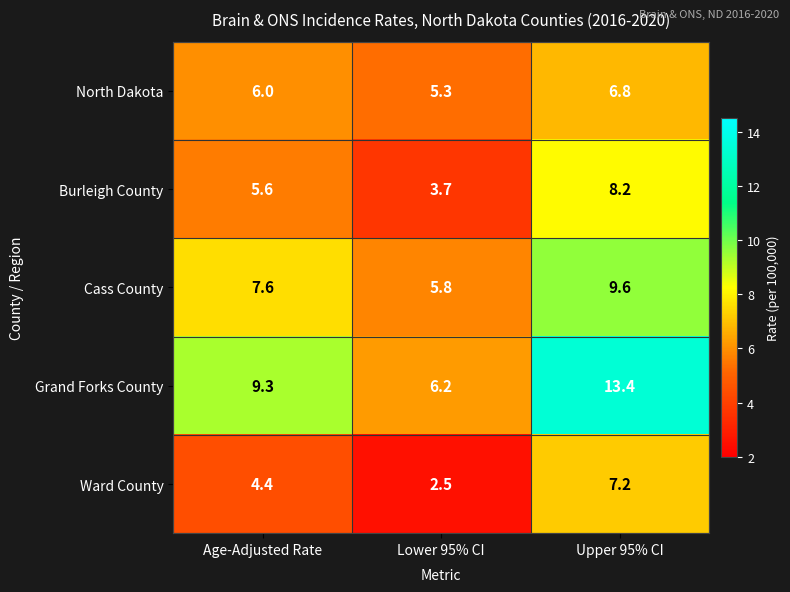

Read the Grand Forks County value at Age-Adjusted Rate.

9.3